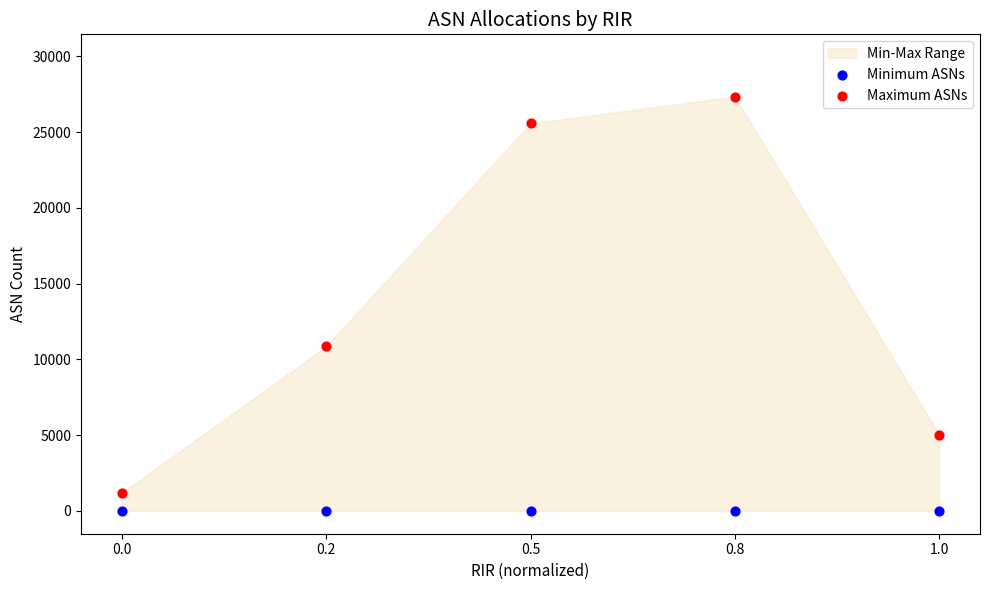

Which series reaches the maximum Y coordinate?

Maximum ASNs